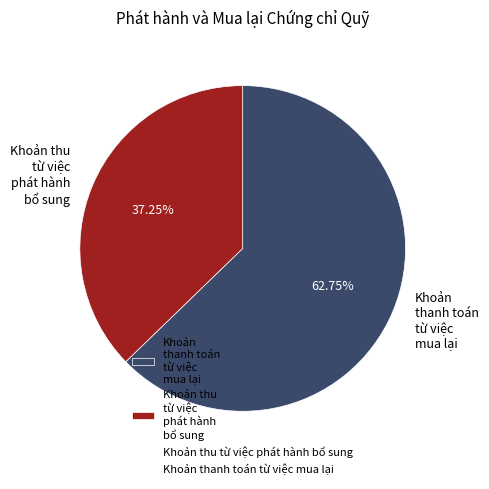

Does Khoản thu từ việc phát hành bổ sung account for over 50% of the chart?

No